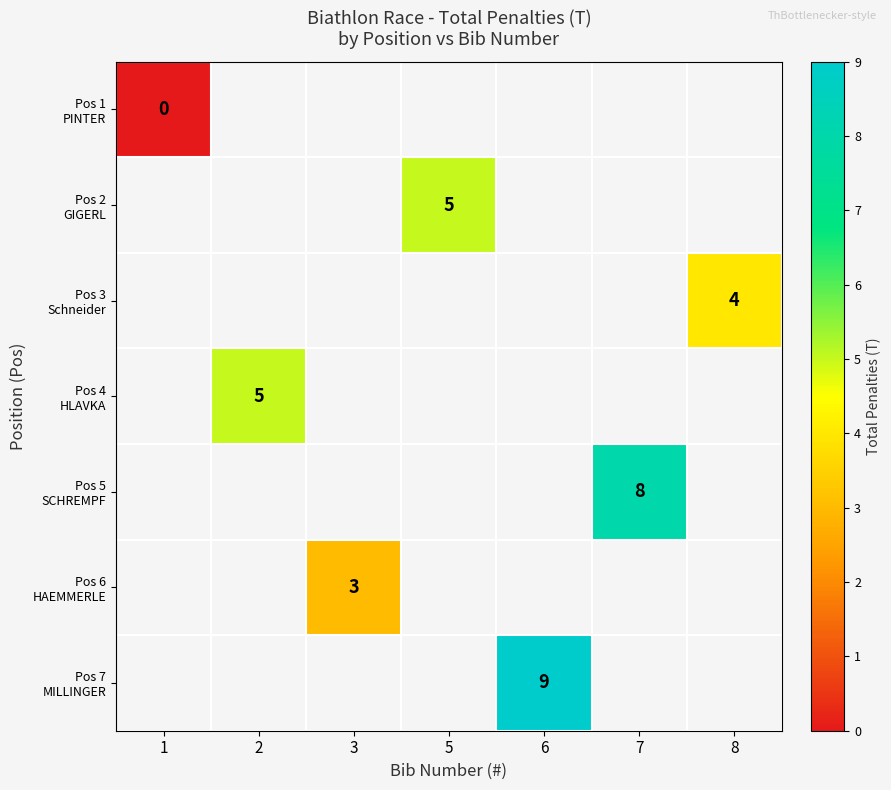

List the labels in order of Pos 2 GIGERL value, largest first.

1, 2, 3, 5, 6, 7, 8